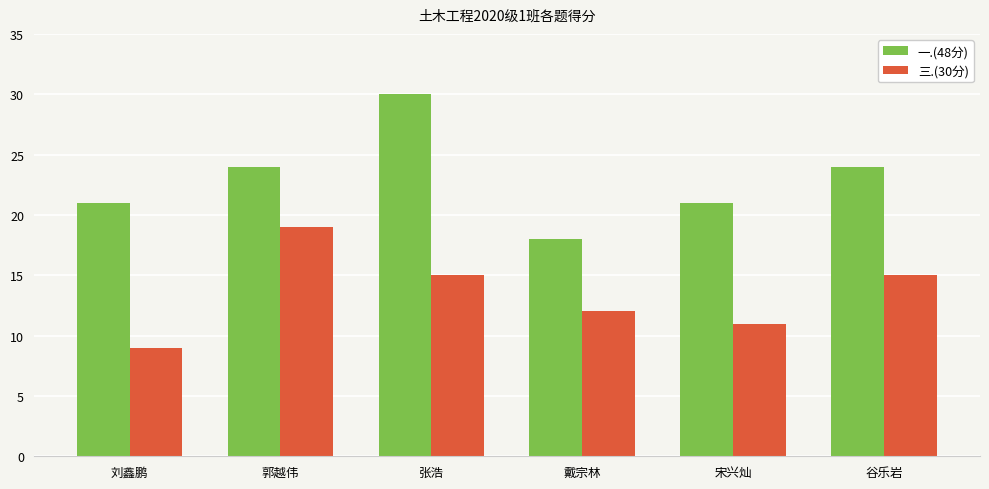

True or false: 一.(48分) has a value of 18 at 戴宗林.

True